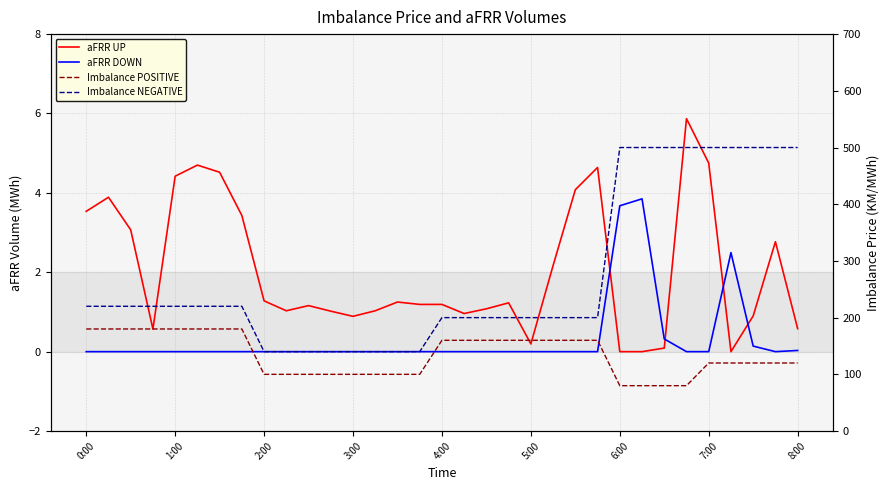

What is the difference between the highest and lowest values at 0:00?

220.0